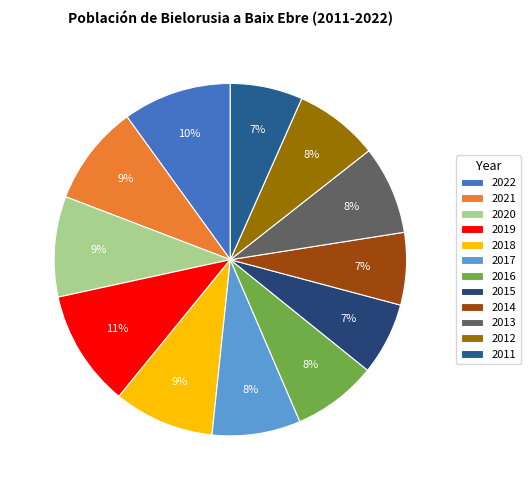

Which slice is the largest?

2019